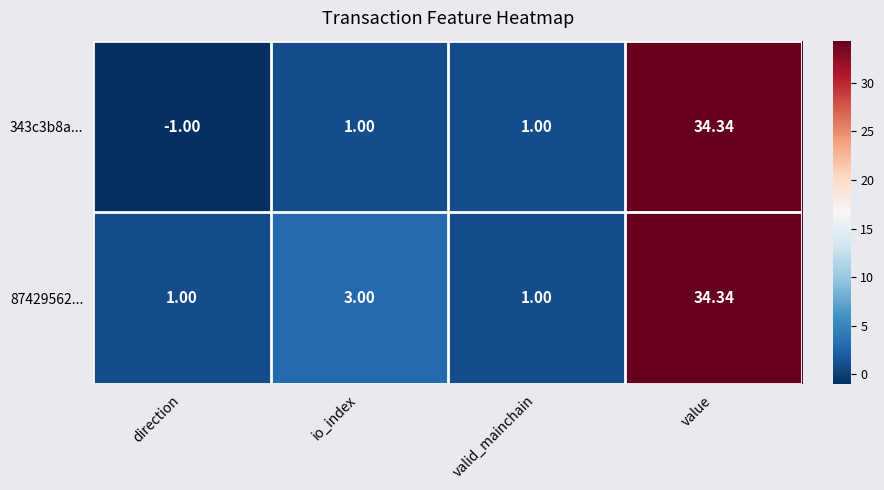

At which label does 87429562... reach its peak?

value